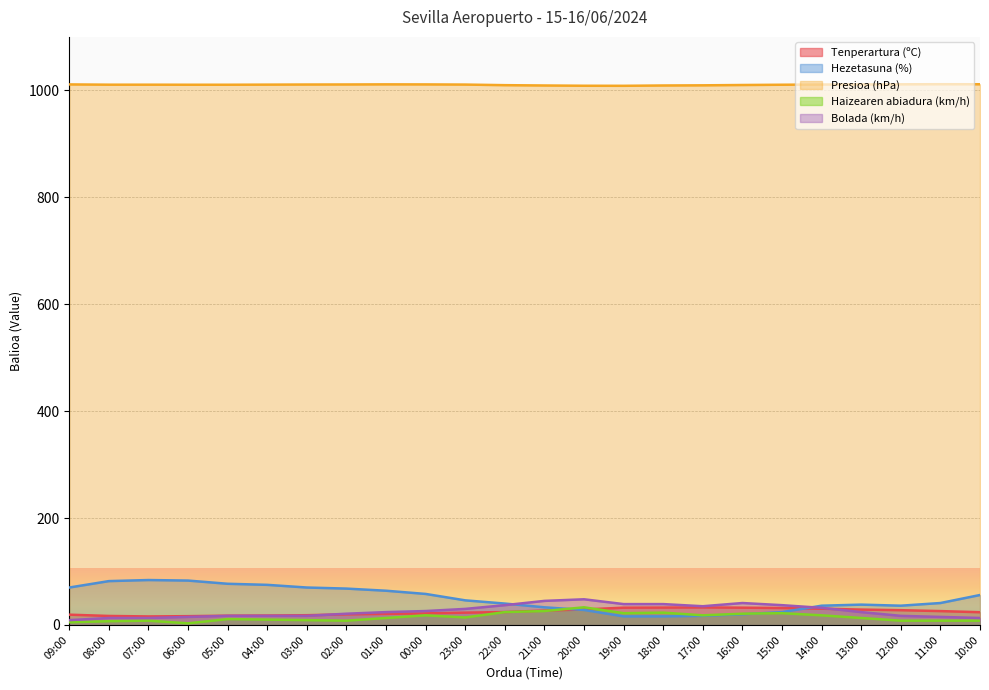

Which category has the lowest value in the Tenperartura (ºC) series?

07:00